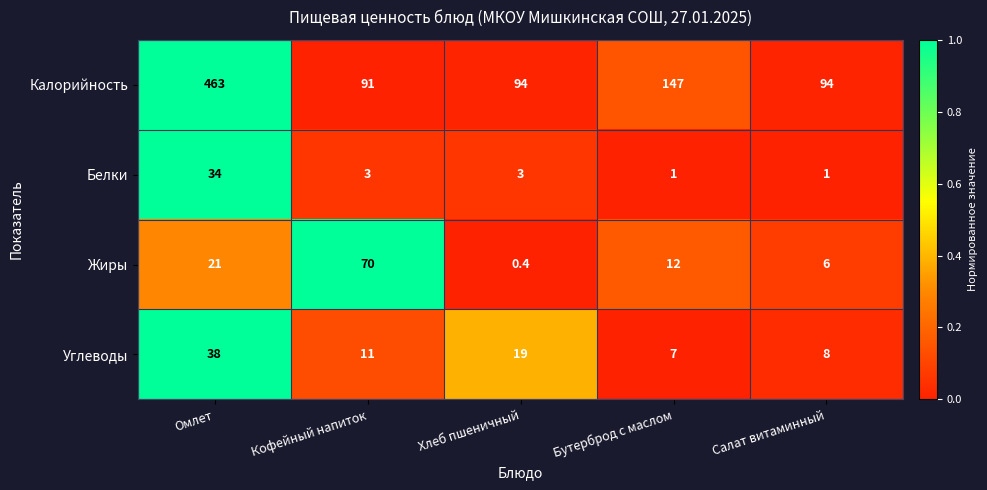

At which category does the chart reach its minimum across all series?

Хлеб пшеничный